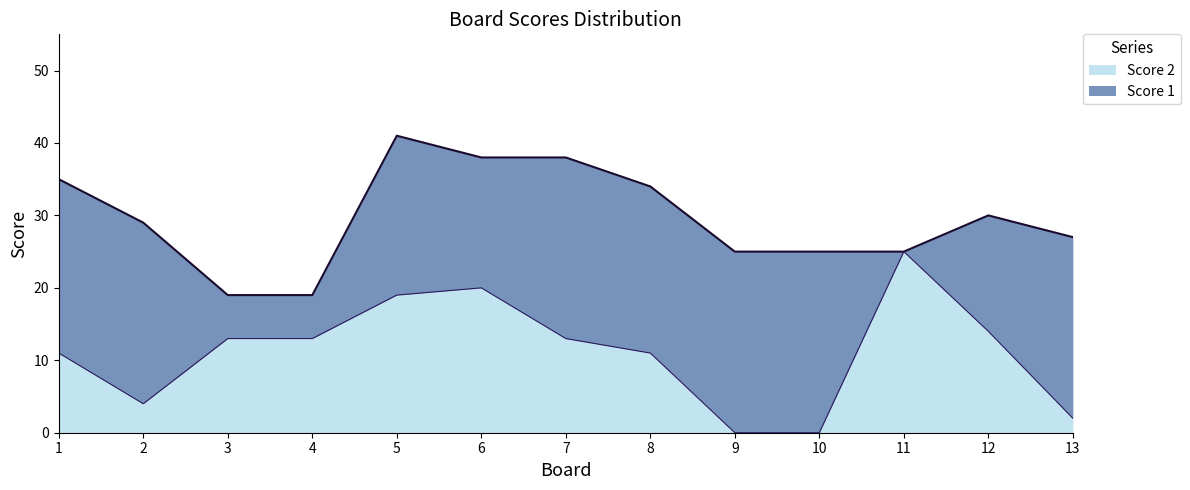

Does the chart have visible grid lines?

No